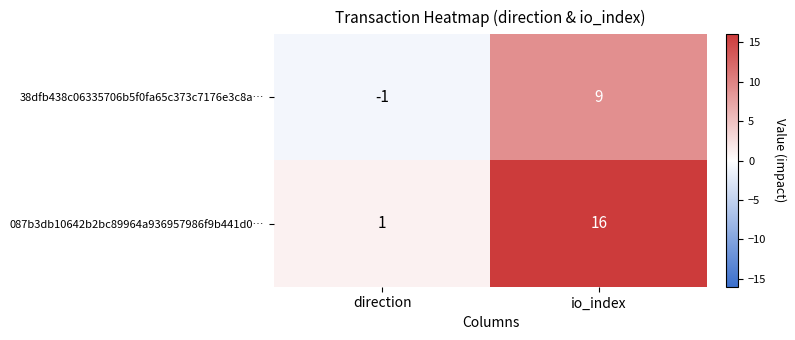

True or false: 087b3db10642b2bc89964a936957986f9b441d0… has a value of 9 at io_index.

False